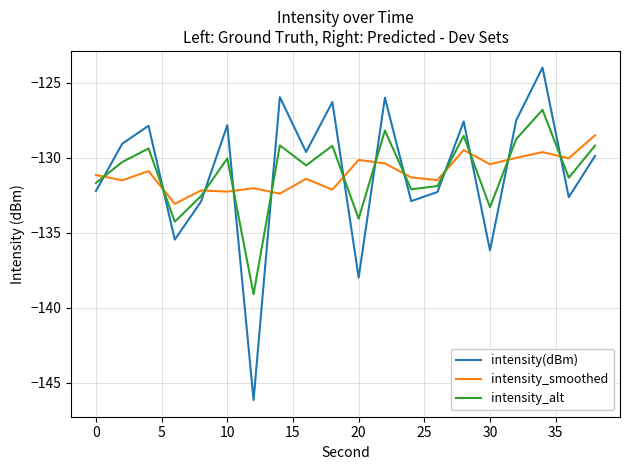

How many interior local valleys does the intensity_alt series have?

7